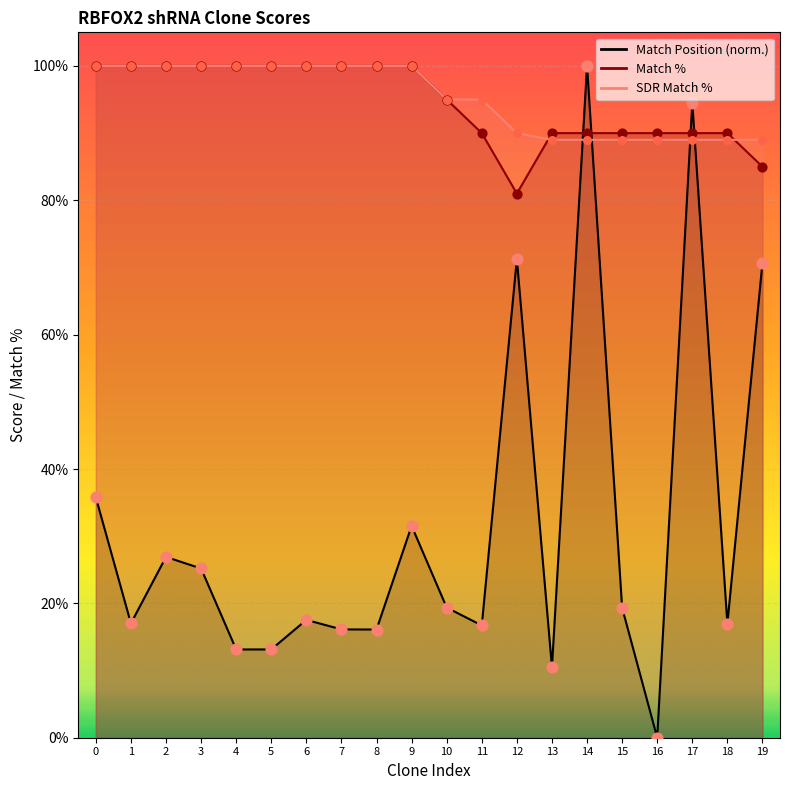

Which series reaches the minimum Y coordinate?

Match Position